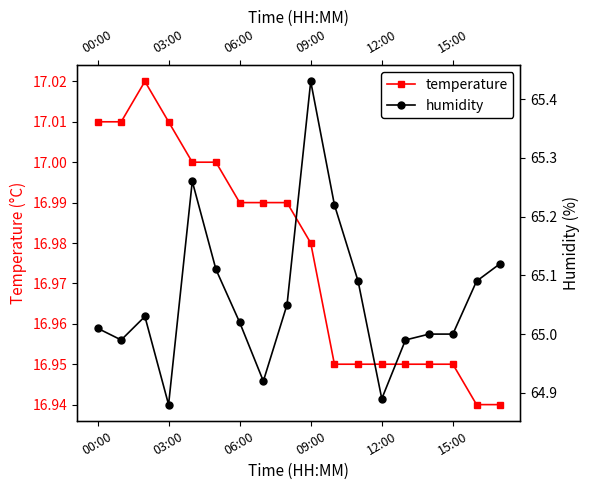

What is the difference between the humidity values at 10 and 14?

0.2